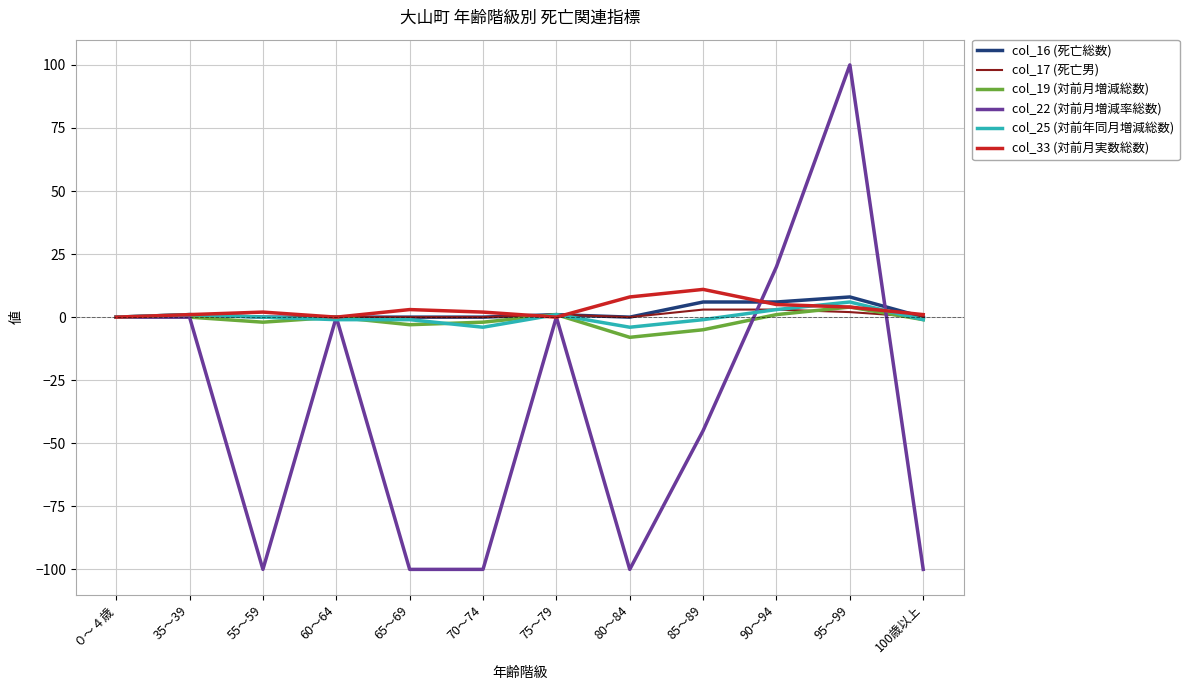

How many col_25 (対前年同月増減総数) values are between -1 and 1?

8